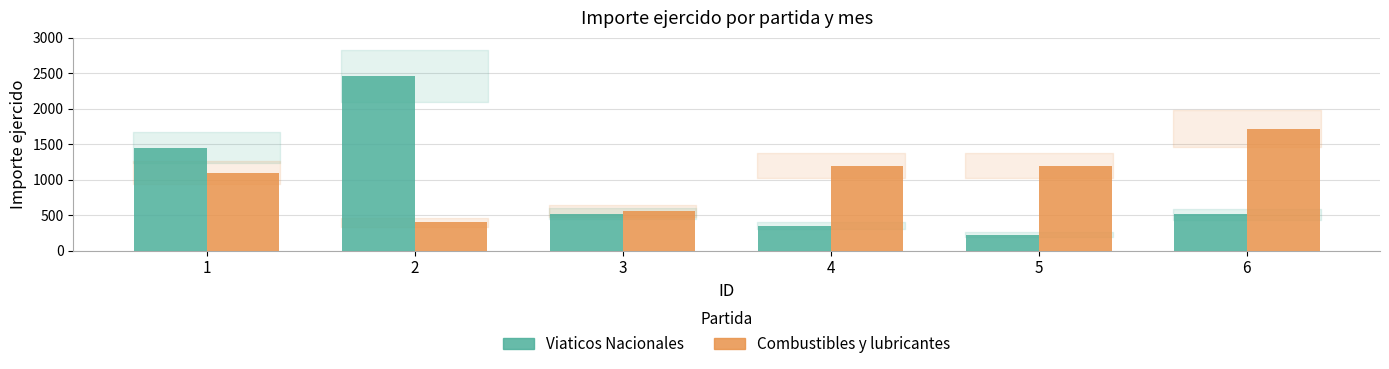

How many bars are there in each group?

2